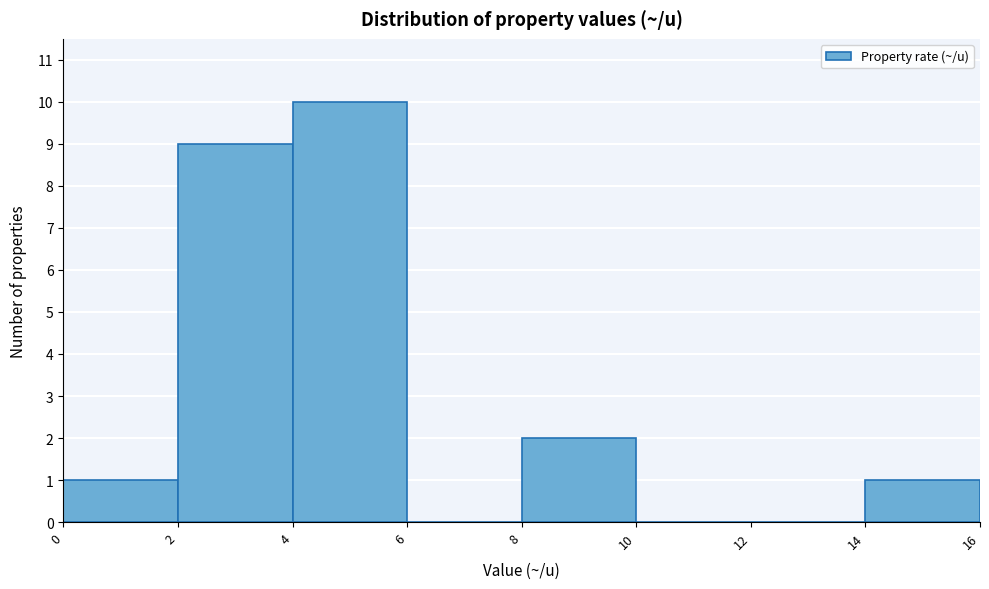

Over which range of the x-axis is the bar tallest?

4 to 6